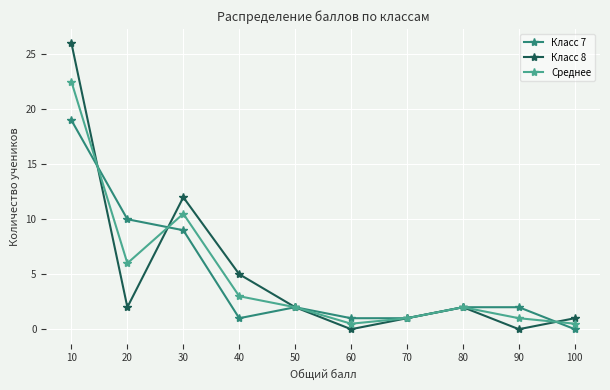

Reading left to right, what are all the values shown in this chart?

Класс 7: 19.0	10.0	9.0	1.0	2.0	1.0	1.0	2.0	2.0	0.0
Класс 8: 26.0	2.0	12.0	5.0	2.0	0.0	1.0	2.0	0.0	1.0
Среднее: 22.5	6.0	10.5	3.0	2.0	0.5	1.0	2.0	1.0	0.5